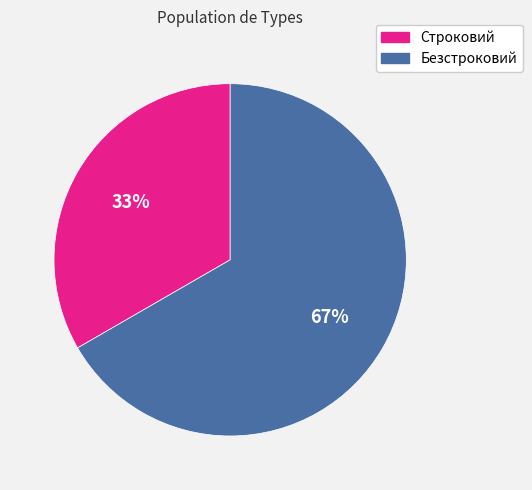

Between Безстроковий and Строковий, which is larger?

Безстроковий